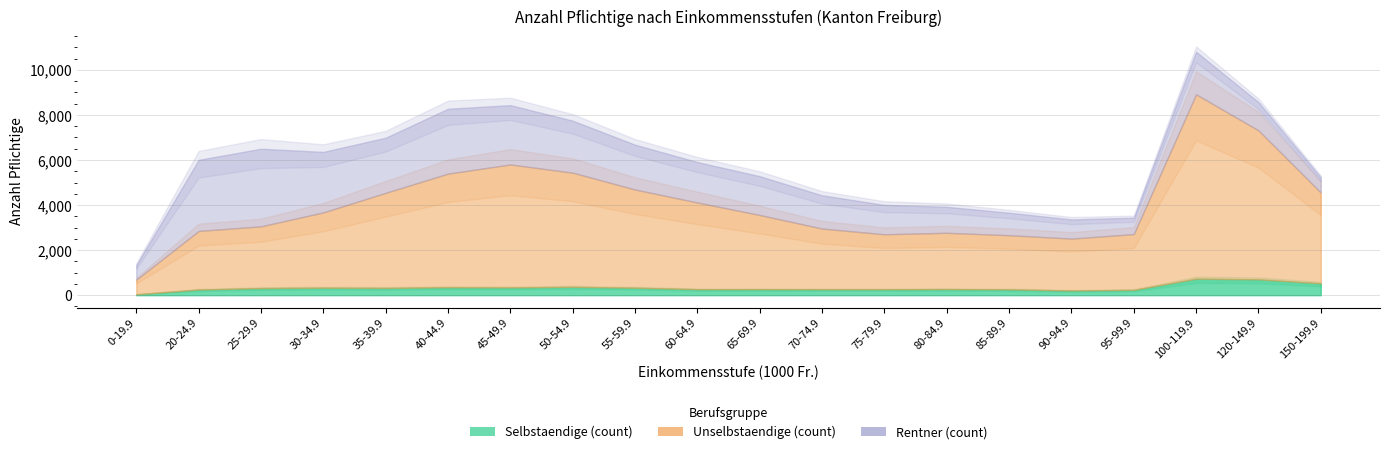

At 60-64.9, list the series in order from smallest to largest.

Selbstaendige (count), Rentner (count), Unselbstaendige (count)